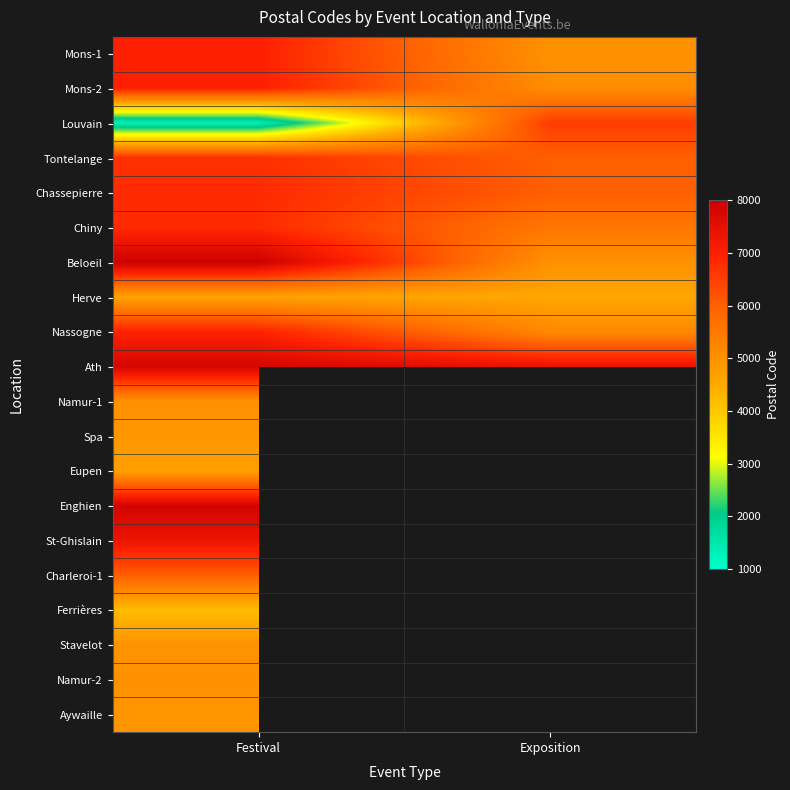

The value of Stavelot at Festival is 6865.1. True or false?

False